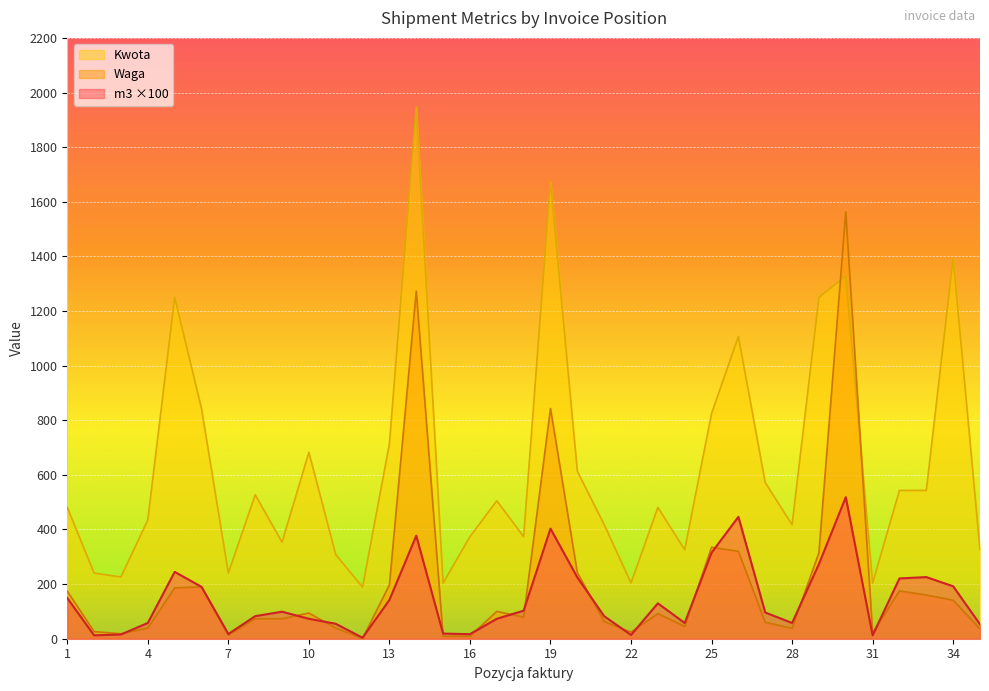

Reading left to right, list all the values displayed in this chart.

m3: 148.8	12.3	15.6	57.6	244.8	190.1	17.3	82.6	98.9	73.0	54.7	3.7	142.1	377.3	18.8	16.7	73.0	102.7	403.2	224.6	82.6	13.6	129.6	57.6	314.8	446.4	96.0	57.6	273.6	518.4	12.3	220.8	225.6	192.0	52.8
Waga: 174.0	26.0	18.0	39.0	186.0	190.0	13.0	73.0	73.0	94.0	39.0	1.0	197.0	1273.0	9.0	9.0	100.0	79.0	843.0	242.0	63.0	24.0	92.0	45.0	335.0	320.0	60.0	38.0	315.0	1563.0	21.0	175.0	160.0	141.0	36.0
Kwota: 480.7	240.2	226.2	435.0	1250.0	842.6	240.3	527.0	353.3	682.5	307.9	188.9	714.2	1946.9	204.0	373.7	505.2	373.5	1673.3	613.1	417.9	204.0	480.8	325.8	824.9	1106.6	571.5	417.3	1250.0	1327.6	204.0	543.0	543.0	1392.7	325.8